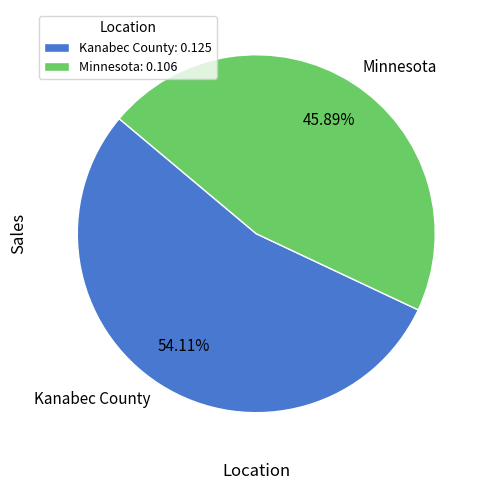

Which slice represents more than half of the pie?

Kanabec County